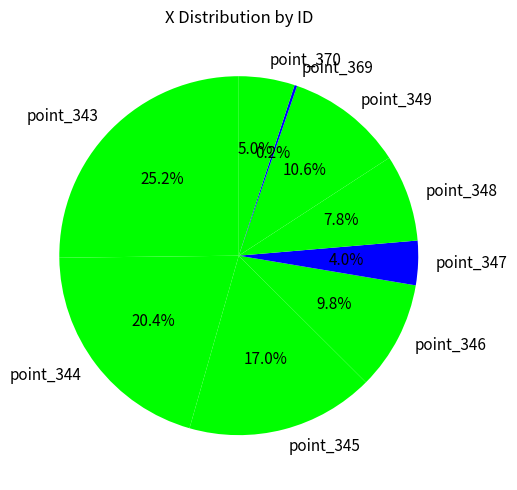

What is the total percentage of point_345 and point_348?

24.8%